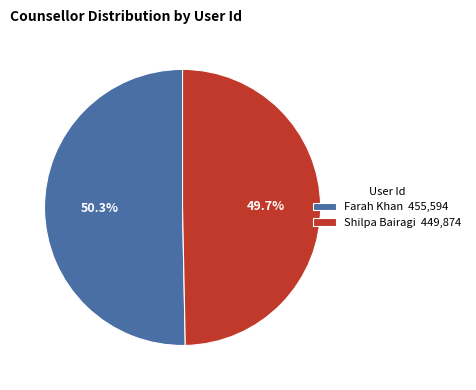

To the nearest percent, what portion does Farah Khan represent?

50%